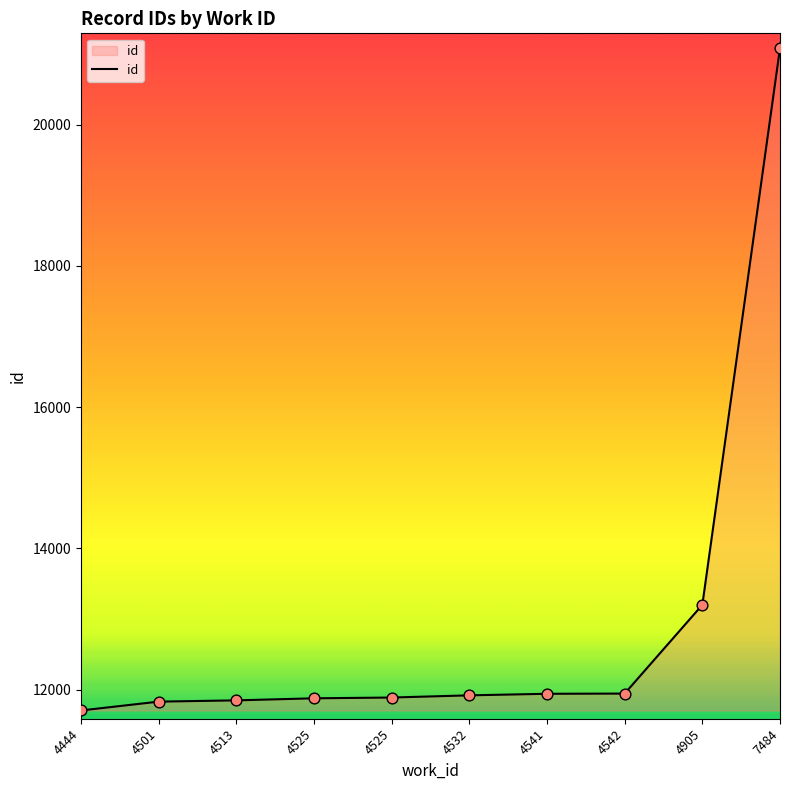

What is the ratio of the value at 4501 to the value at 7484?

0.6